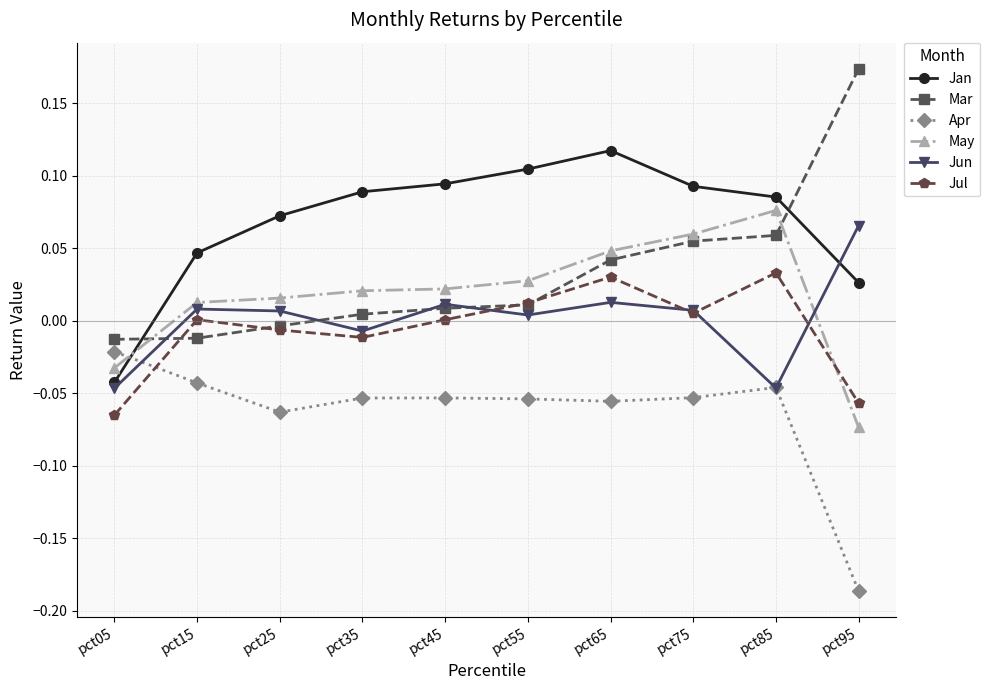

At which label is Apr closest to 0?

pct05